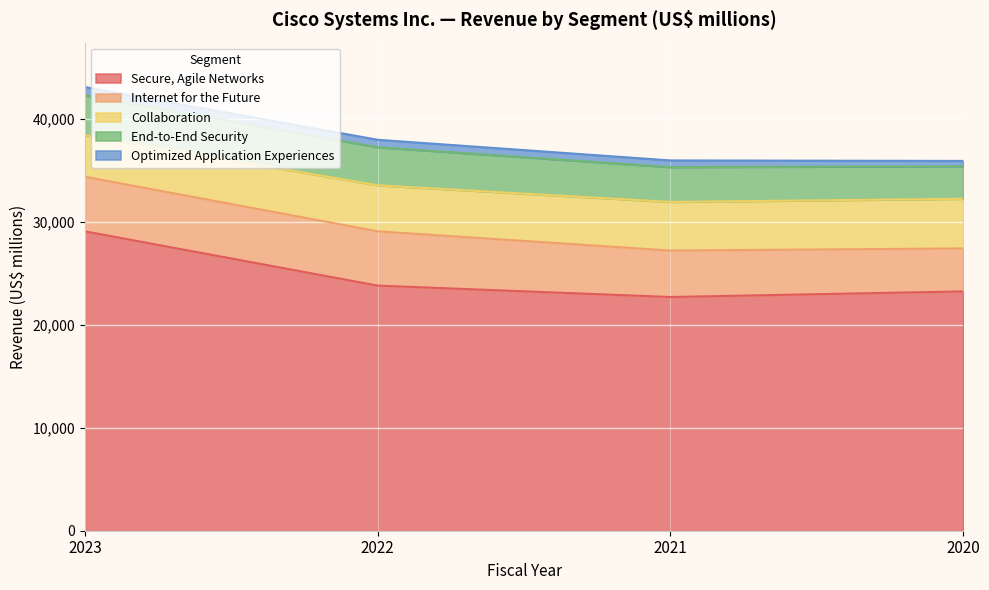

How many Collaboration values are between 4472 and 4823?

3